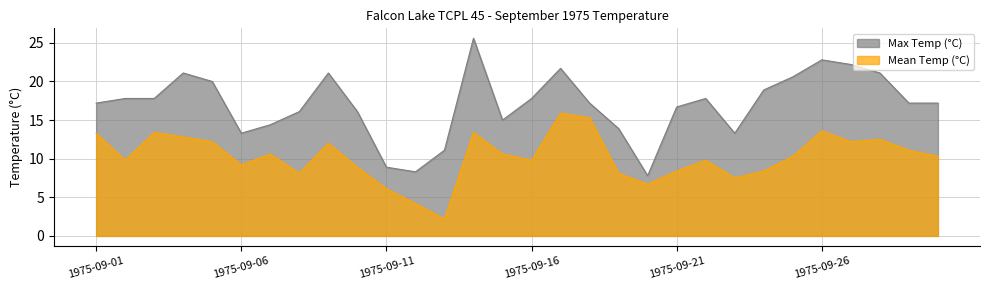

Rank the series at 1975-09-29 from lowest to highest value.

Mean Temp (°C), Max Temp (°C)